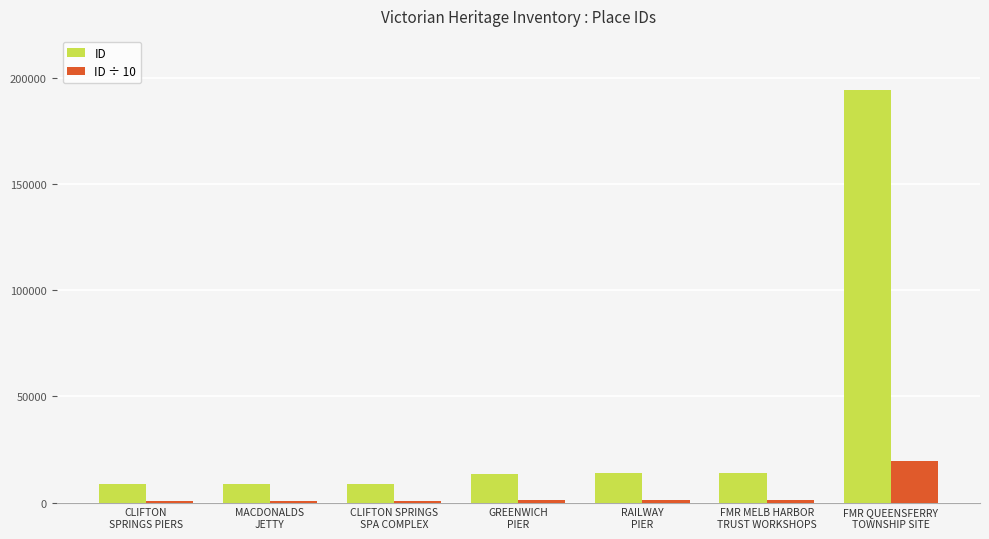

Rank the series at MACDONALDS
JETTY from lowest to highest value.

ID ÷ 10, ID